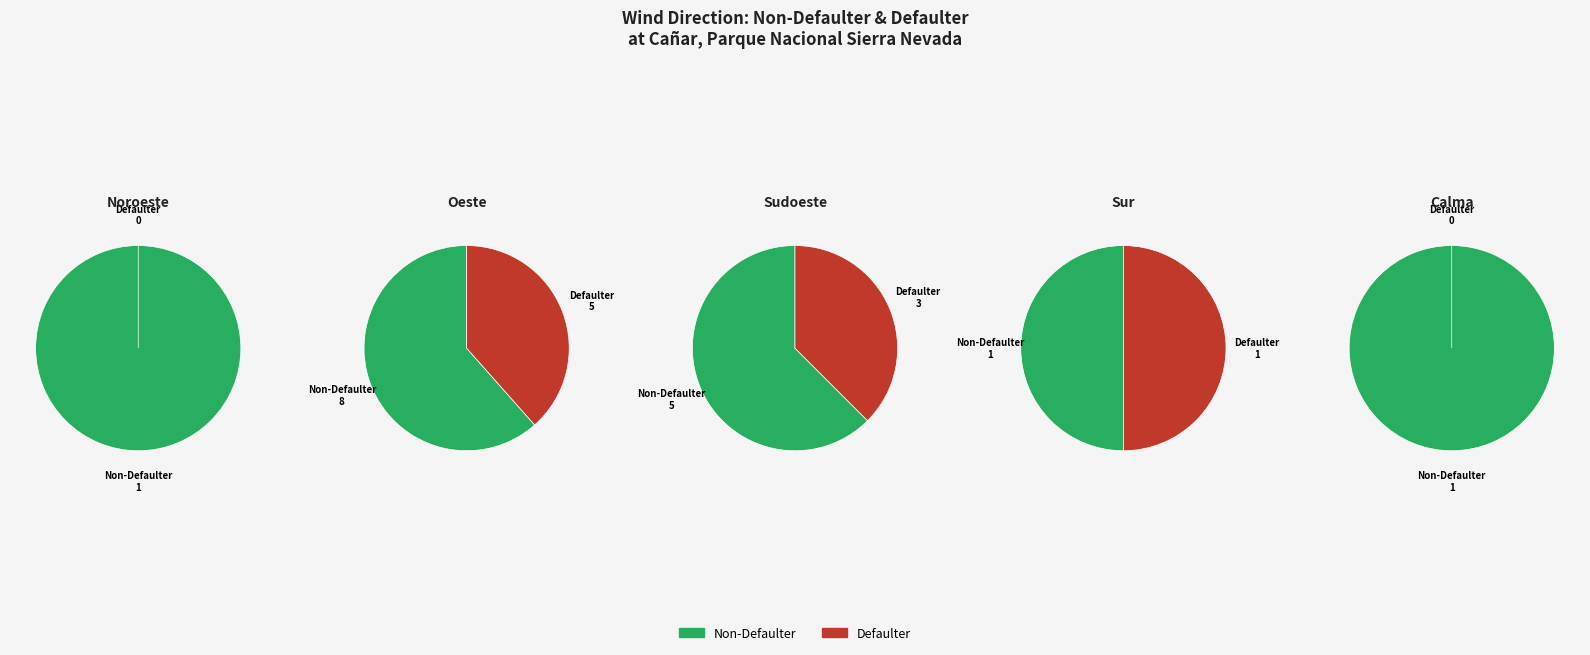

To the nearest percent, what percentage of the pie is Sudoeste?

33%